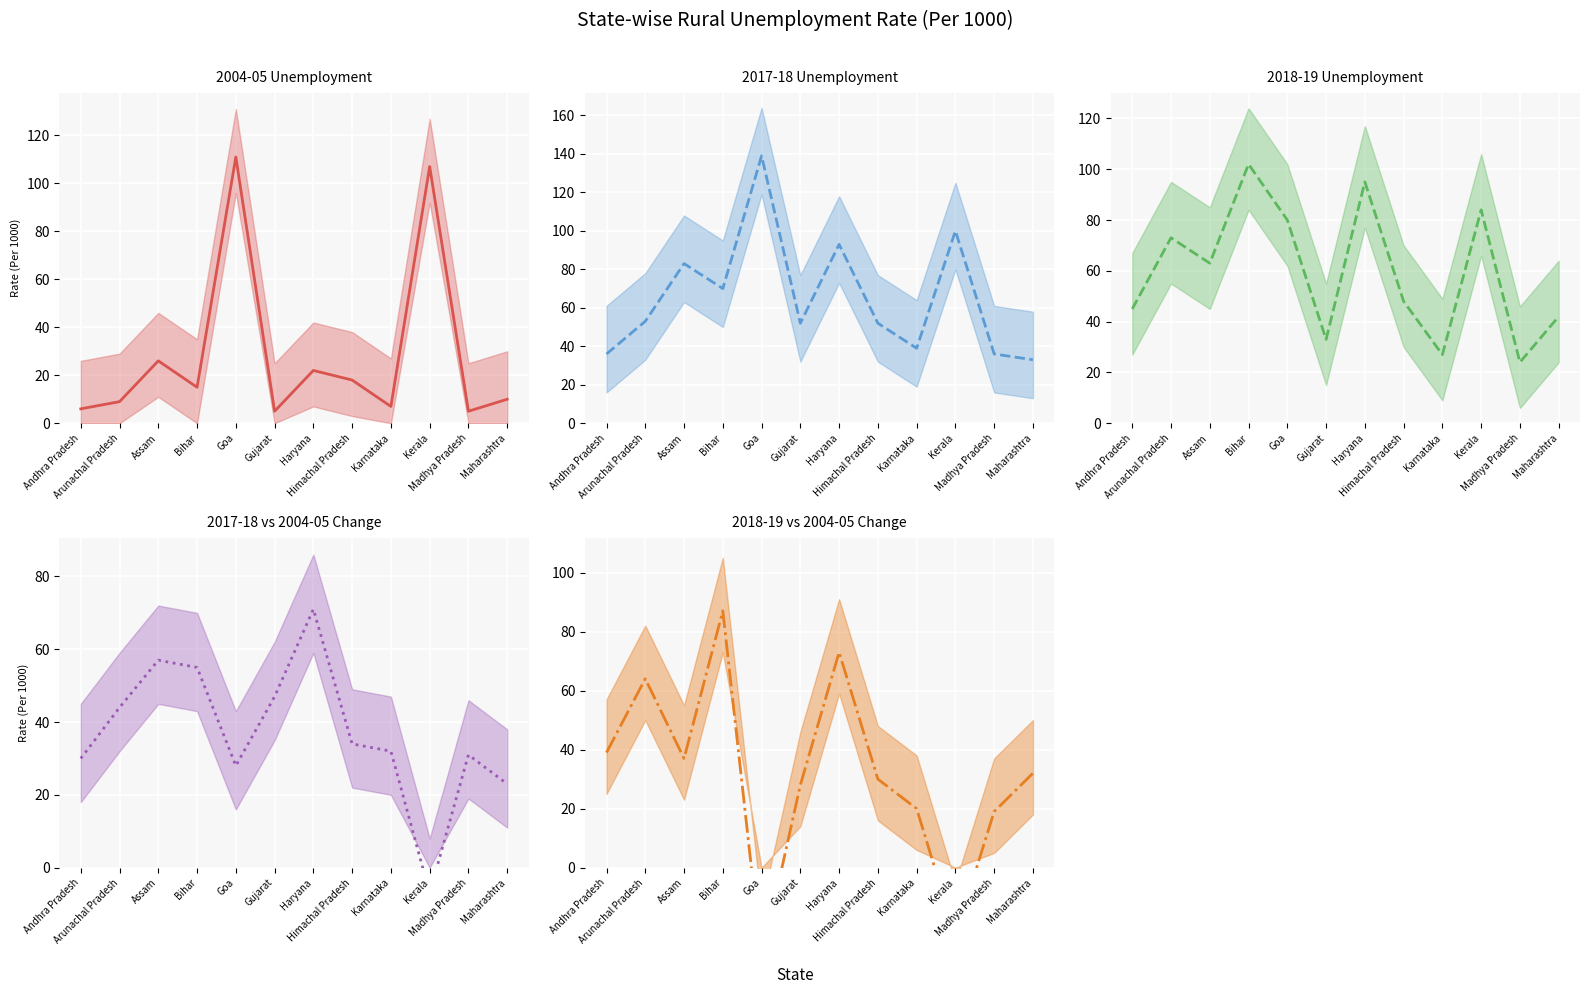

True or false: 2018-19 Unemployment has more than 2 points higher than both neighbors.

True